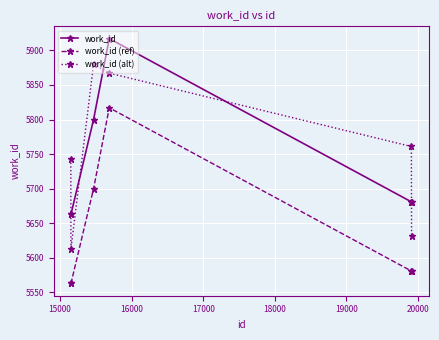

List the series in order of their peak value, lowest first.

work_id (ref), work_id (alt), work_id